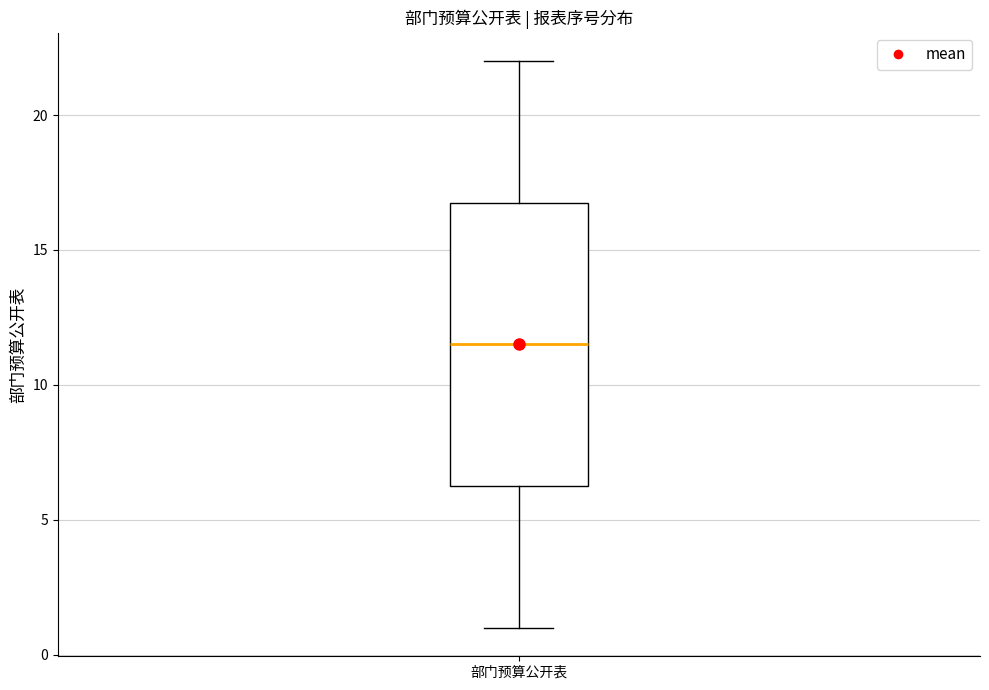

Where does the lower whisker of the box for 部门预算公开表 end on the y-axis? The values are not printed on the chart, so give them approximately, as read against the axis.

1.0